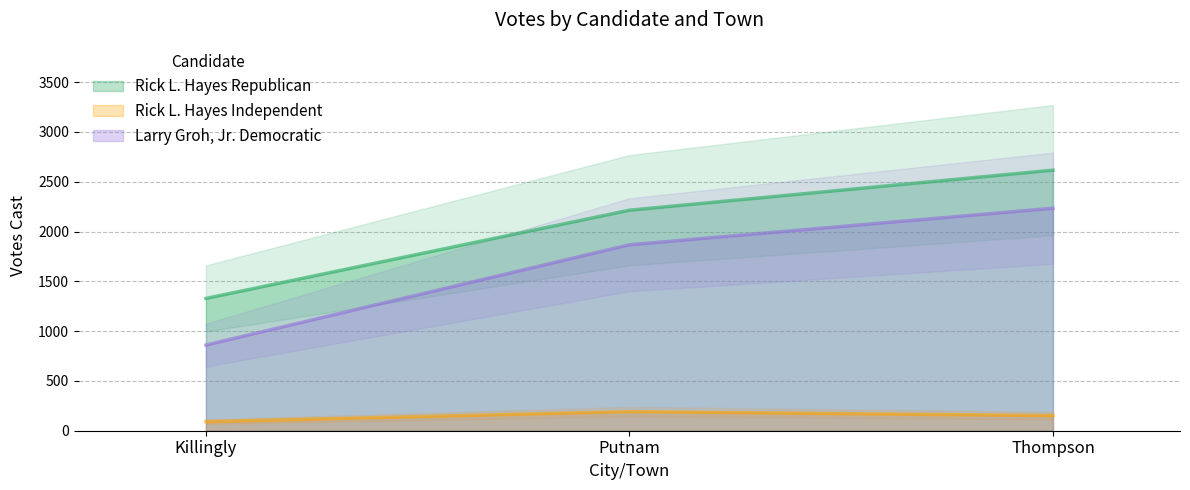

Does the chart display data point markers on the line(s)?

No